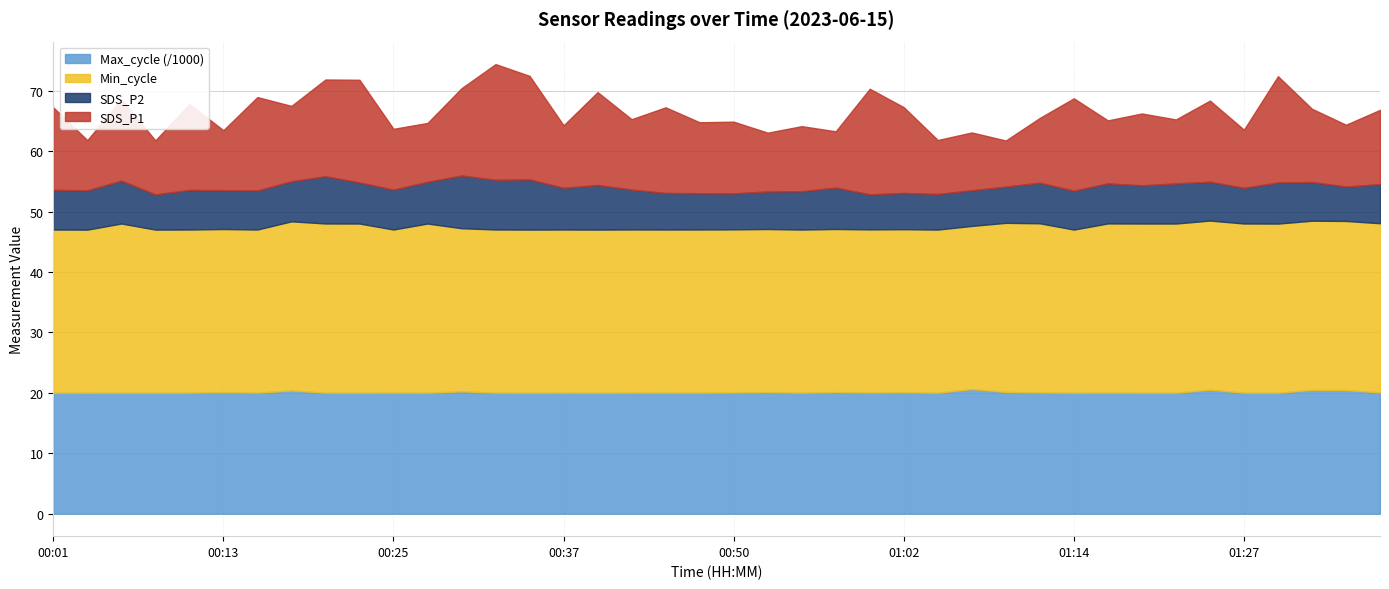

Reading left to right, what are all the values shown in this chart?

SDS_P1: 00:01=13.7	00:03=8.3	00:06=13.5	00:08=8.9	00:11=14.2	00:13=9.9	00:15=15.5	00:18=12.5	00:20=16.0	00:23=17.0	00:25=10.1	00:28=9.8	00:30=14.4	00:33=19.1	00:35=17.1	00:37=10.3	00:40=15.4	00:42=11.7	00:45=14.2	00:47=11.8	00:50=11.9	00:52=9.7	00:55=10.8	00:57=9.3	00:59=17.5	01:02=14.2	01:04=8.9	01:07=9.6	01:09=7.6	01:12=10.7	01:14=15.3	01:17=10.4	01:19=11.9	01:22=10.6	01:25=13.4	01:27=9.6	01:29=17.6	01:32=12.1	01:34=10.2	01:37=12.3
SDS_P2: 00:01=6.6	00:03=6.5	00:06=7.1	00:08=5.8	00:11=6.5	00:13=6.4	00:15=6.5	00:18=6.6	00:20=7.8	00:23=6.8	00:25=6.6	00:28=6.9	00:30=8.7	00:33=8.2	00:35=8.3	00:37=6.9	00:40=7.4	00:42=6.6	00:45=6.0	00:47=6.0	00:50=6.0	00:52=6.2	00:55=6.3	00:57=6.8	00:59=5.8	01:02=6.0	01:04=5.9	01:07=5.9	01:09=6.0	01:12=6.7	01:14=6.4	01:17=6.6	01:19=6.3	01:22=6.6	01:25=6.4	01:27=5.9	01:29=6.8	01:32=6.4	01:34=5.7	01:37=6.5
Min_cycle: 00:01=27.0	00:03=27.0	00:06=28.0	00:08=27.0	00:11=27.0	00:13=27.0	00:15=27.0	00:18=28.0	00:20=28.0	00:23=28.0	00:25=27.0	00:28=28.0	00:30=27.0	00:33=27.0	00:35=27.0	00:37=27.0	00:40=27.0	00:42=27.0	00:45=27.0	00:47=27.0	00:50=27.0	00:52=27.0	00:55=27.0	00:57=27.0	00:59=27.0	01:02=27.0	01:04=27.0	01:07=27.0	01:09=28.0	01:12=28.0	01:14=27.0	01:17=28.0	01:19=28.0	01:22=28.0	01:25=28.0	01:27=28.0	01:29=28.0	01:32=28.0	01:34=28.0	01:37=28.0
Max_cycle: 00:01=20039.0	00:03=20019.0	00:06=20035.0	00:08=20027.0	00:11=20039.0	00:13=20122.0	00:15=20039.0	00:18=20395.0	00:20=20037.0	00:23=20030.0	00:25=20042.0	00:28=20031.0	00:30=20253.0	00:33=20043.0	00:35=20028.0	00:37=20039.0	00:40=20027.0	00:42=20049.0	00:45=20039.0	00:47=20046.0	00:50=20063.0	00:52=20123.0	00:55=20031.0	00:57=20130.0	00:59=20059.0	01:02=20094.0	01:04=20027.0	01:07=20637.0	01:09=20146.0	01:12=20070.0	01:14=20031.0	01:17=20047.0	01:19=20032.0	01:22=20031.0	01:25=20522.0	01:27=20036.0	01:29=20023.0	01:32=20496.0	01:34=20457.0	01:37=20079.0